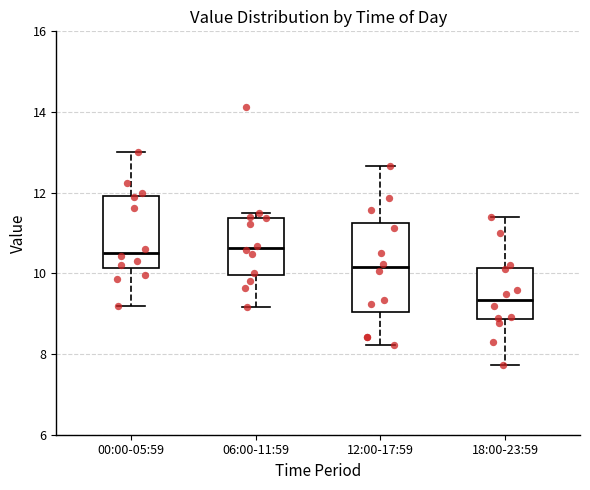

Reading left to right, read every box against the y-axis: the position of its median line, the range the box covers, and the ends of its whiskers. The values are not printed on the chart, so give them approximately, as read against the axis.

00:00-05:59: median 10.6, box 10.2 to 12.0, whiskers 9.2 to 13.0
06:00-11:59: median 10.6, box 10.0 to 11.4, whiskers 9.2 to 11.6
12:00-17:59: median 10.2, box 9.0 to 11.2, whiskers 8.2 to 12.6
18:00-23:59: median 9.4, box 8.8 to 10.2, whiskers 7.8 to 11.4